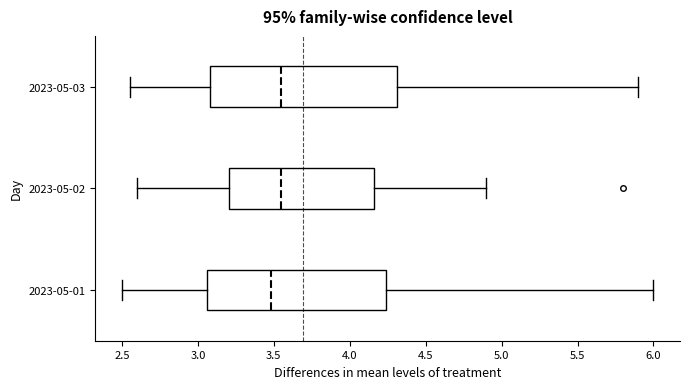

Reading bottom to top, read every box against the x-axis: the position of its median line, the range the box covers, and the ends of its whiskers. The values are not printed on the chart, so give them approximately, as read against the axis.

2023-05-01: median 3.50, box 3.05 to 4.25, whiskers 2.50 to 6.00
2023-05-02: median 3.55, box 3.20 to 4.15, whiskers 2.60 to 4.90
2023-05-03: median 3.55, box 3.10 to 4.30, whiskers 2.55 to 5.90